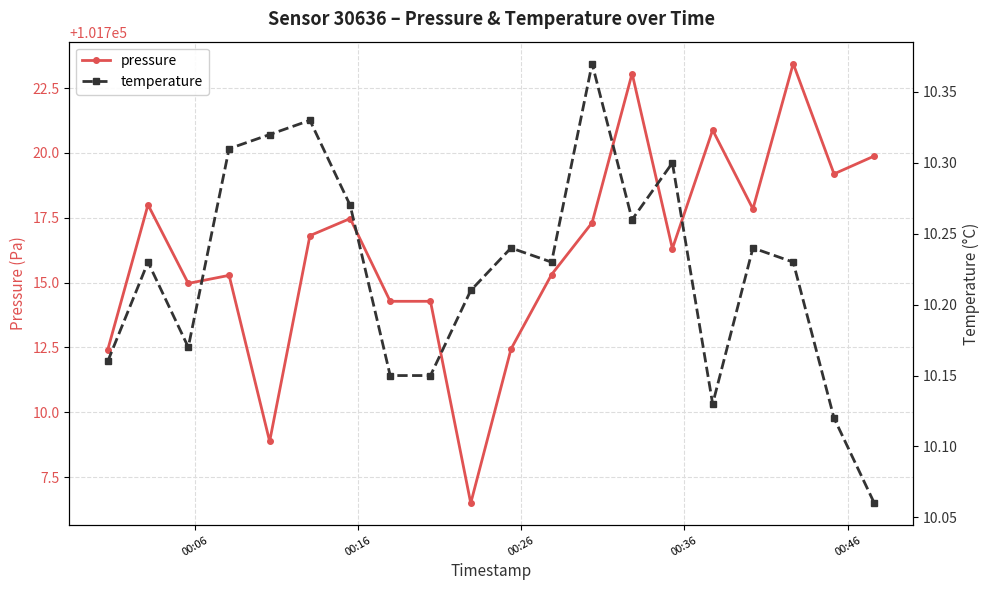

How many temperature values are between 10 and 11?

20